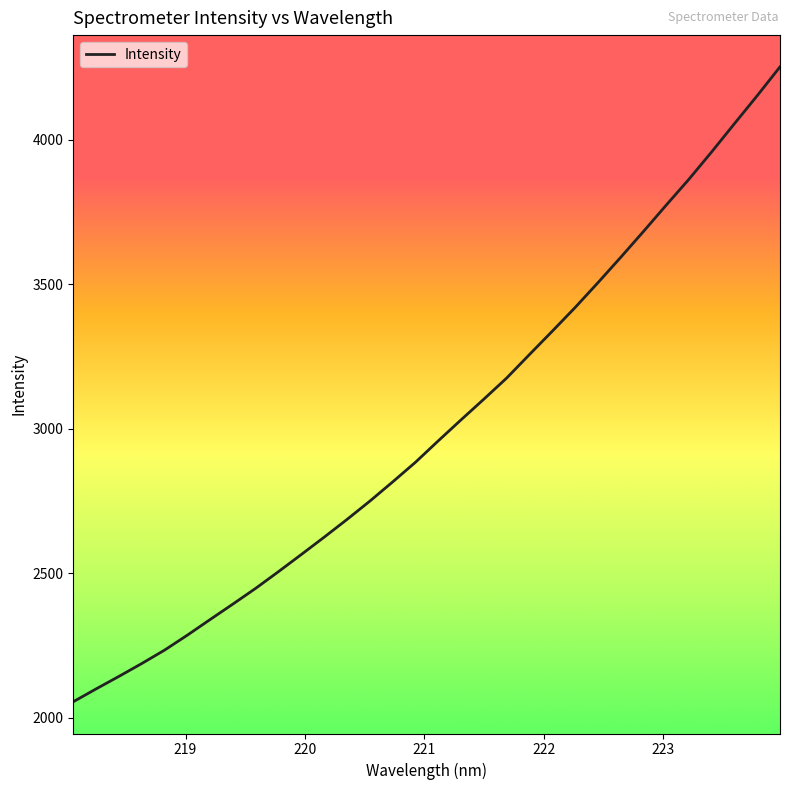

What is the difference between the maximum and minimum values?

2197.5